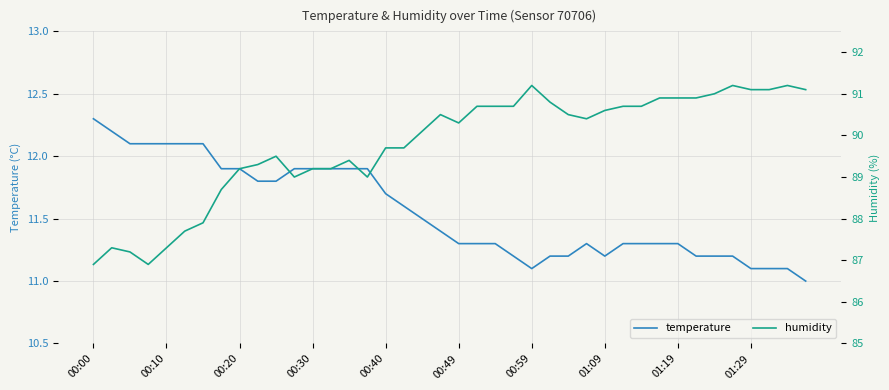

Which series has the largest range (max minus min)?

humidity